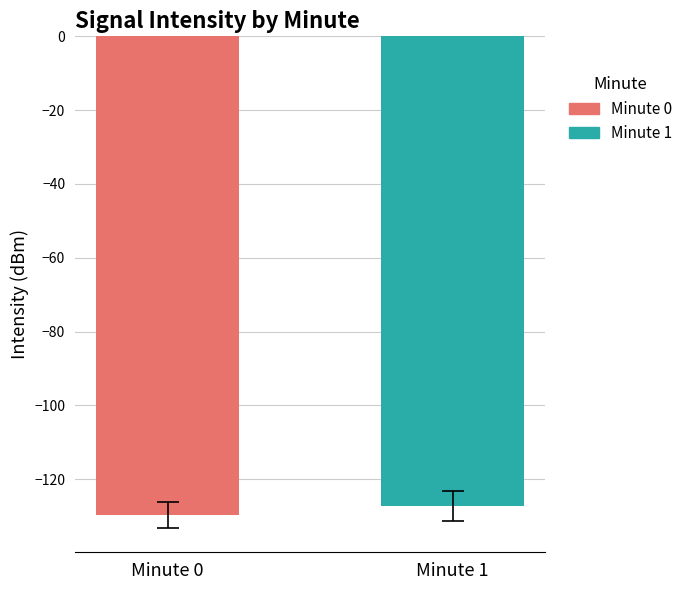

Which series has the widest spread of values?

Minute 0